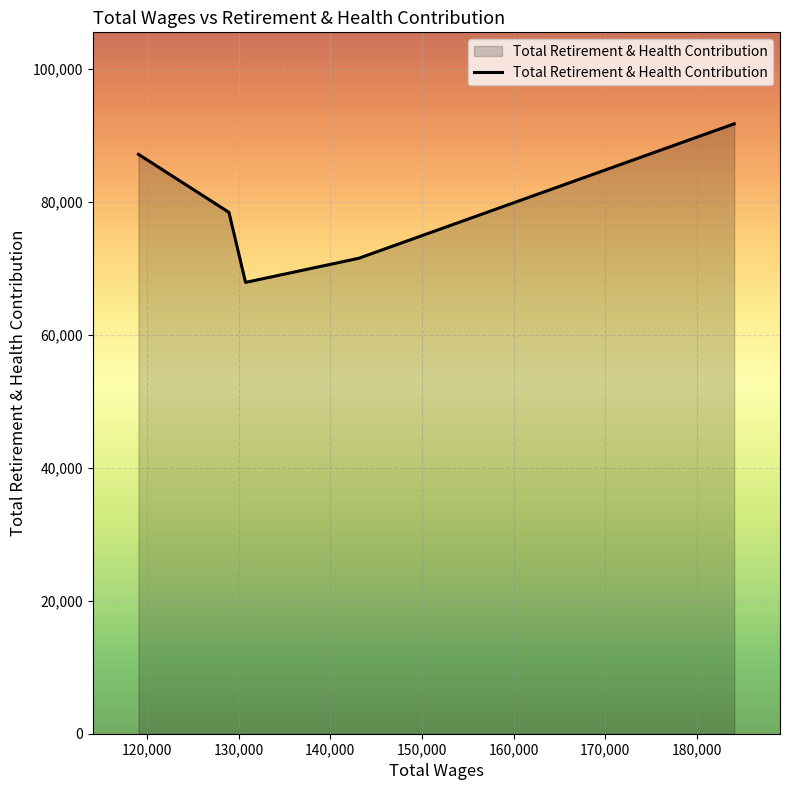

True or false: there are more than 0 points higher than both neighbors.

False